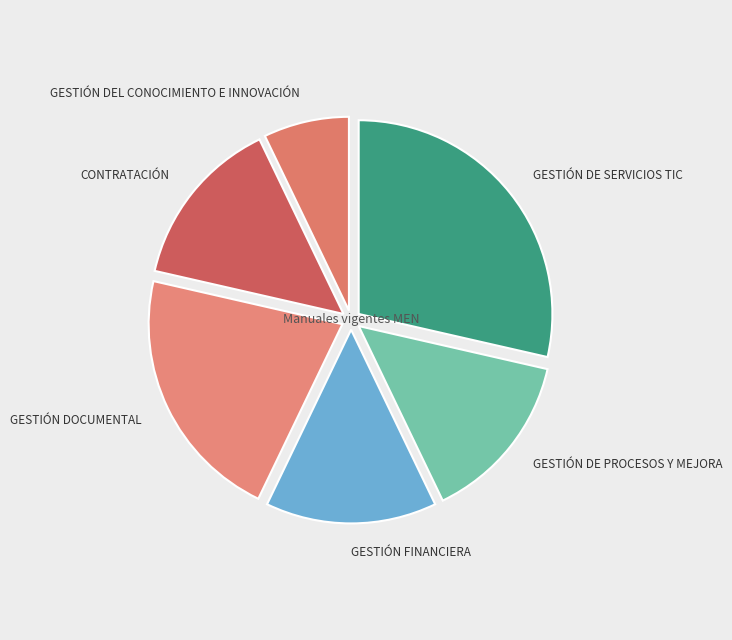

To the nearest percent, what is the average slice percentage?

17%